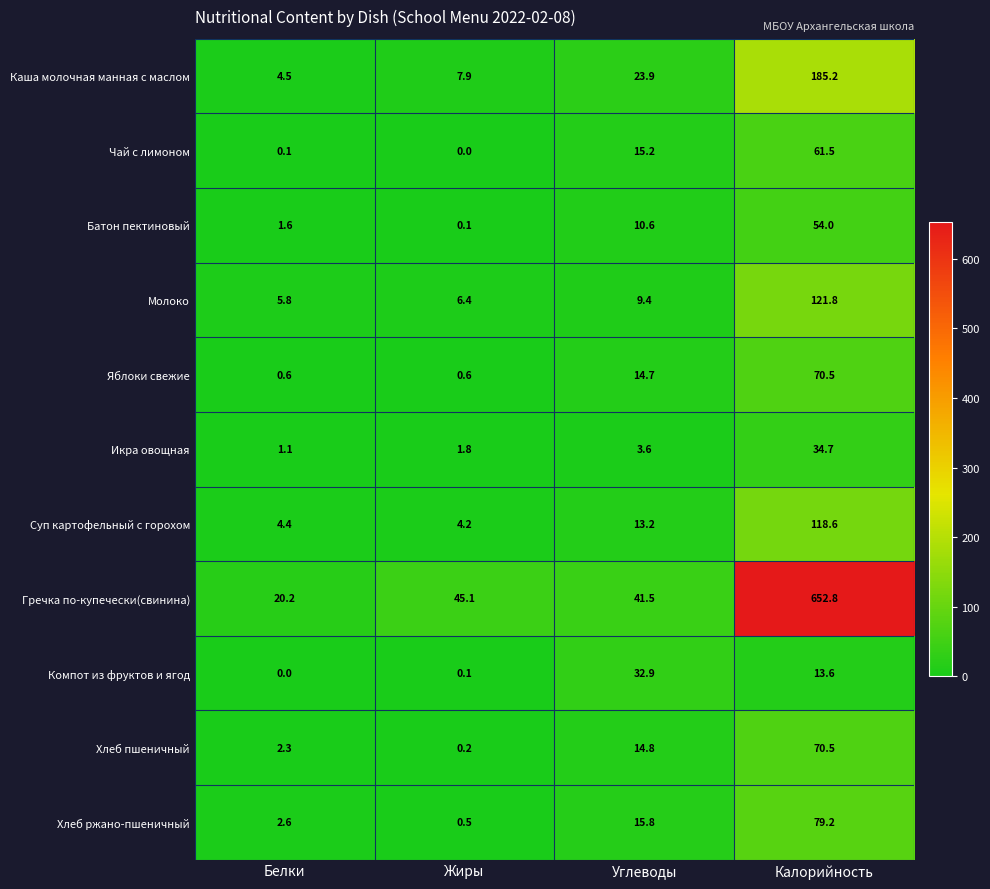

Between Жиры and Углеводы, which series saw the biggest shift?

Компот из фруктов и ягод